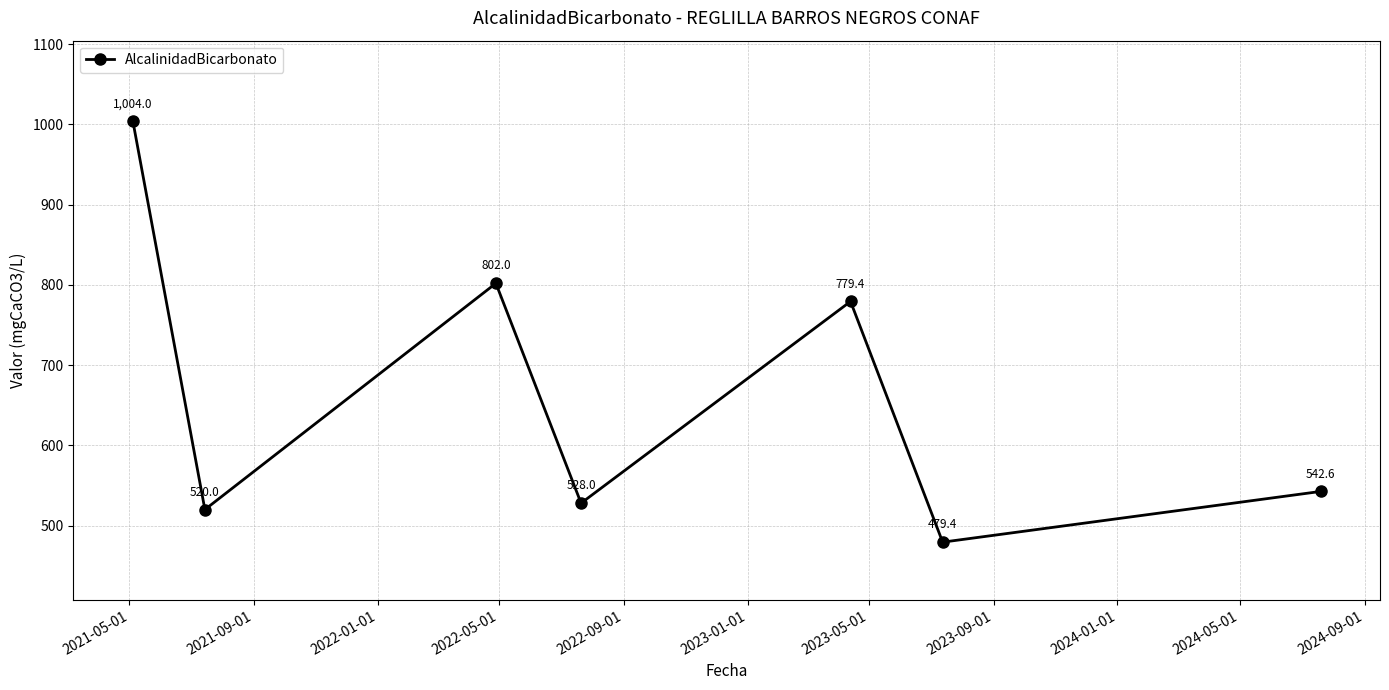

How many interior local valleys (lower than both neighbors) does the data have?

3